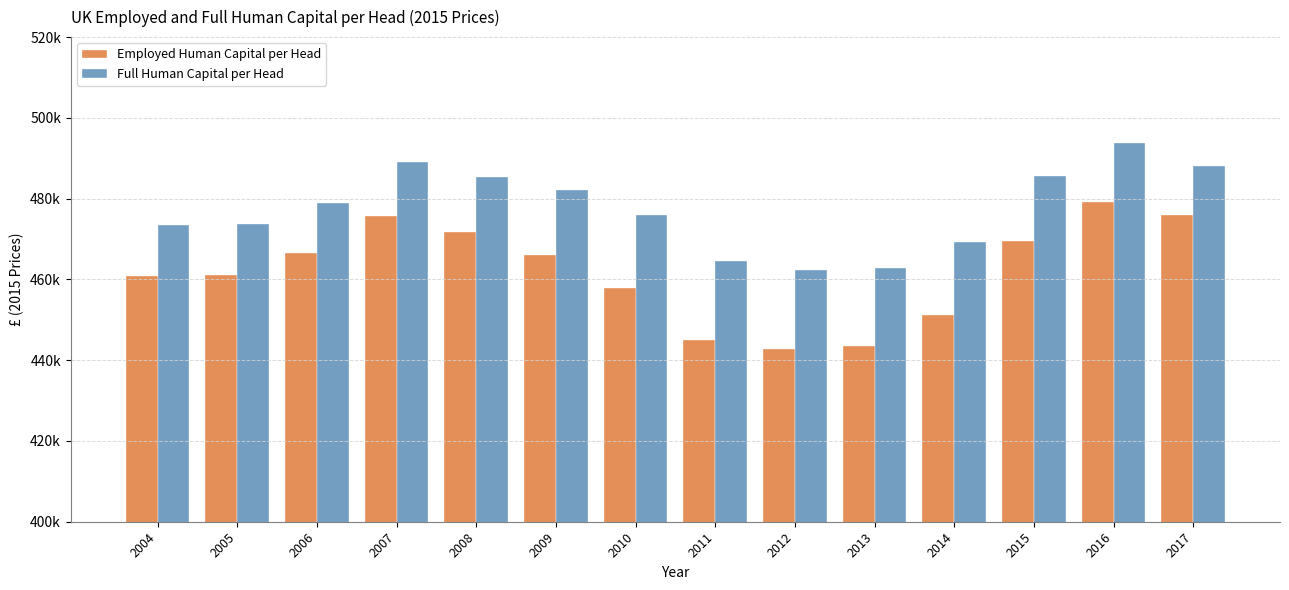

What are all the series names shown in the legend?

Employed Human Capital per Head, Full Human Capital per Head